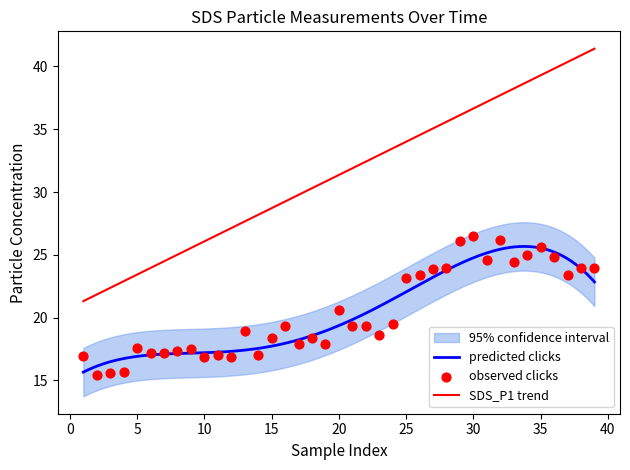

What is the lowest value of the SDS_P1 trend series?

21.3